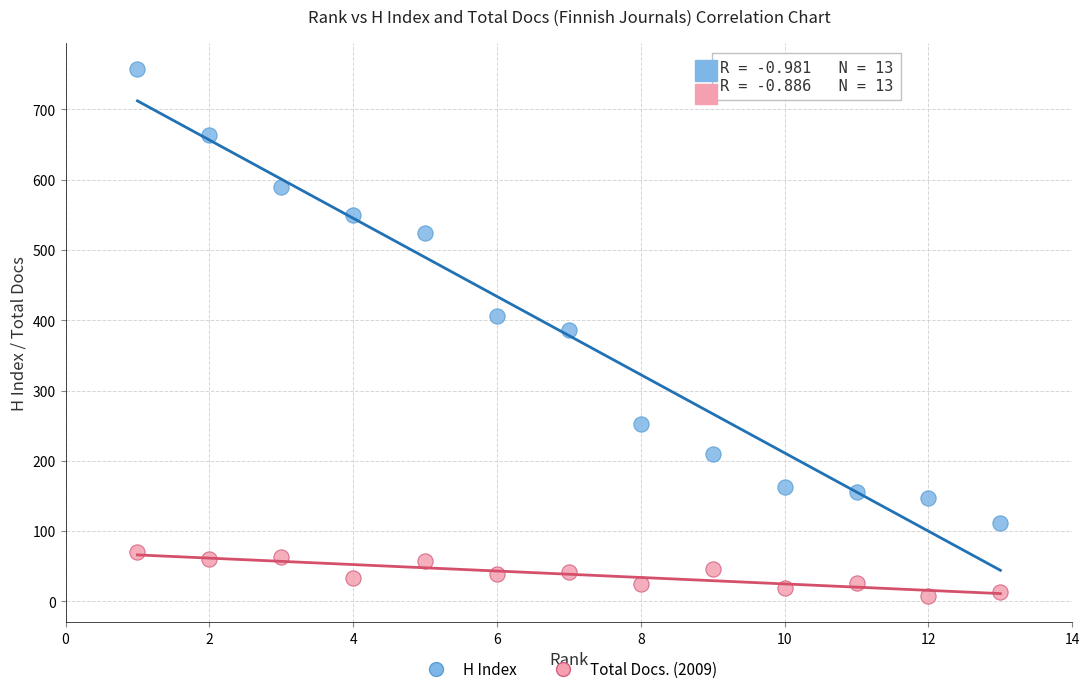

Which series has the largest Y range (max minus min)?

H Index